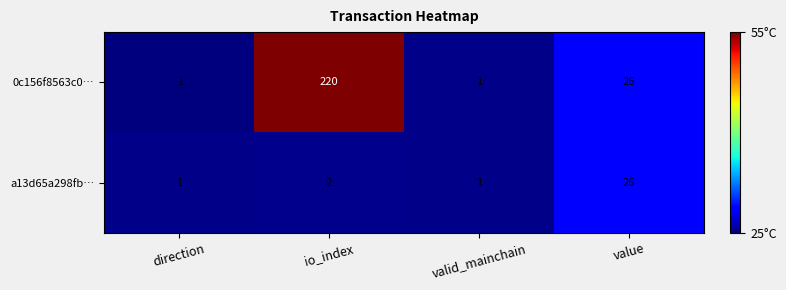

Reading left to right, list all the values displayed in this chart.

0c156f8563c0…: -1	220	1	26
a13d65a298fb…: 1	2	1	26